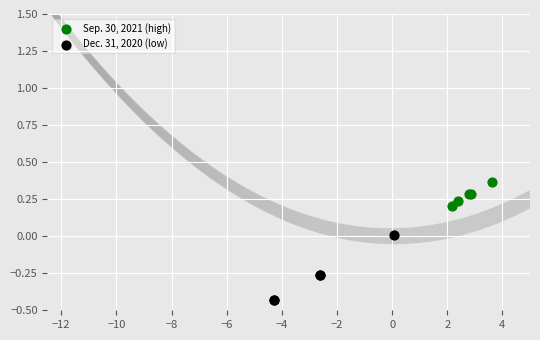

Which series reaches the maximum Y coordinate?

Sep. 30, 2021 (high)